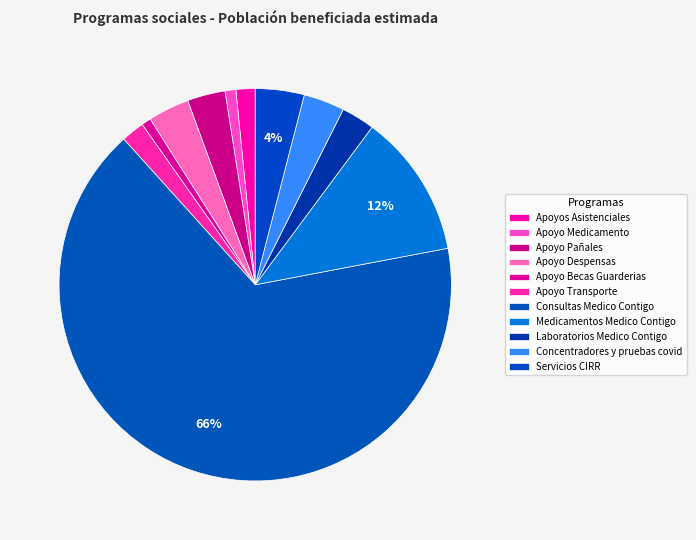

What percentage is the Apoyo Pañales slice, to the nearest percent?

3%